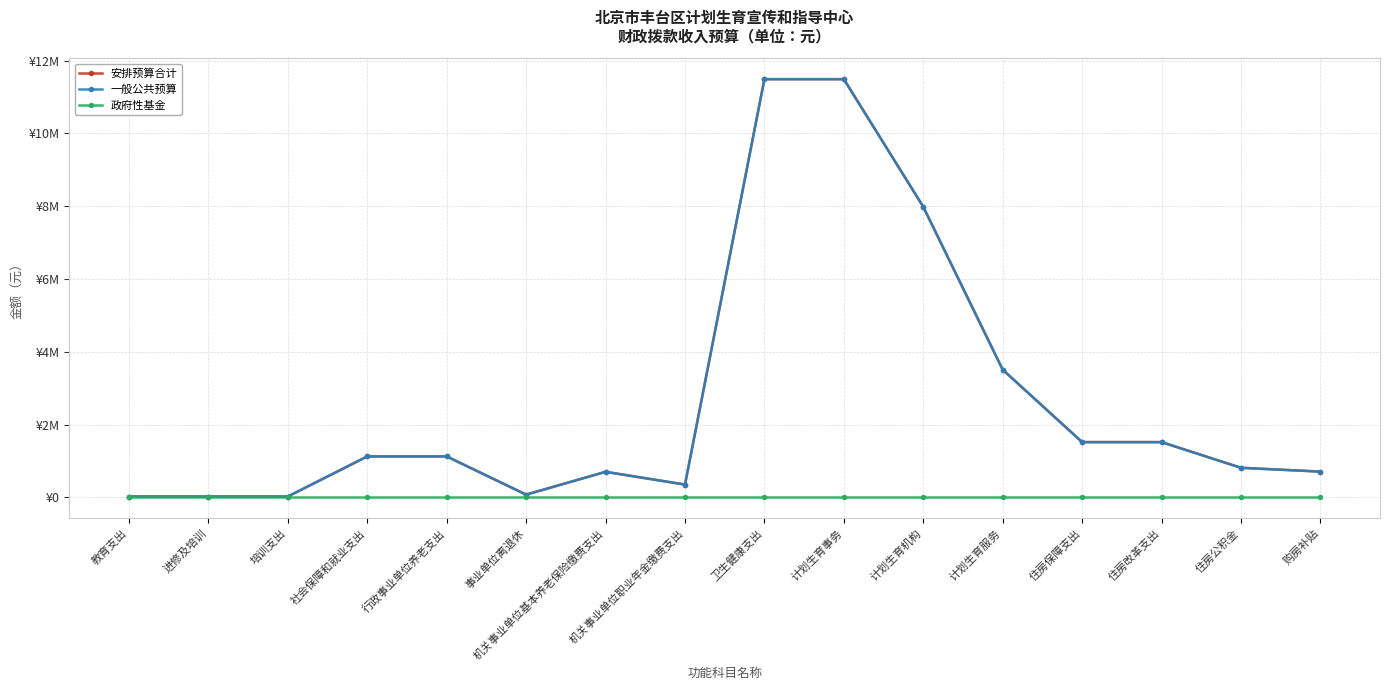

Rank the series at 住房改革支出 from highest to lowest value.

安排预算合计, 一般公共预算, 政府性基金